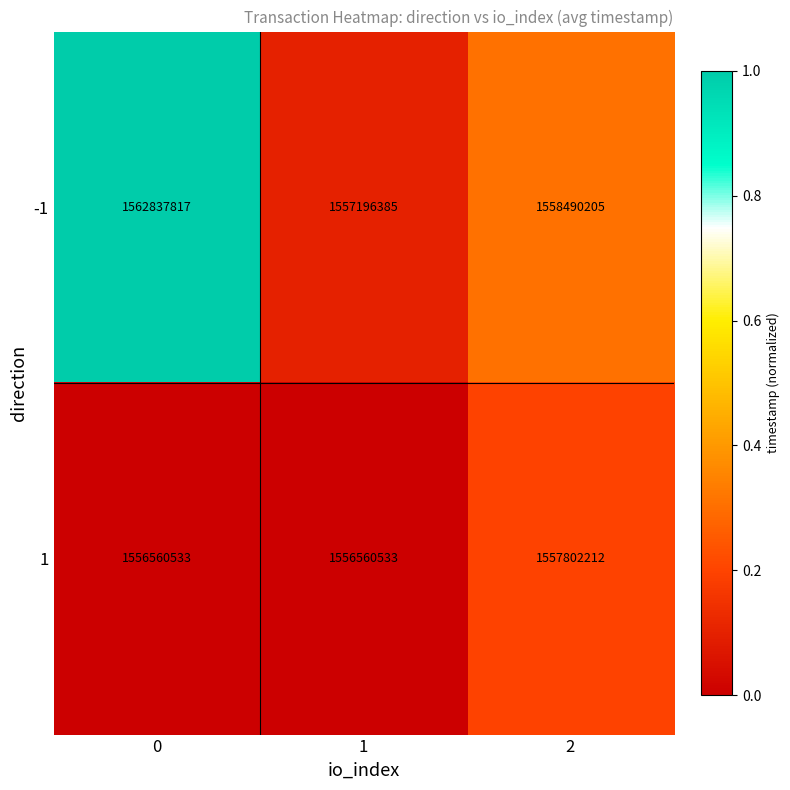

Reading left to right, transcribe all the data shown in this chart.

-1: 1562837817	1557196385	1558490205
1: 1556560533	1556560533	1557802212